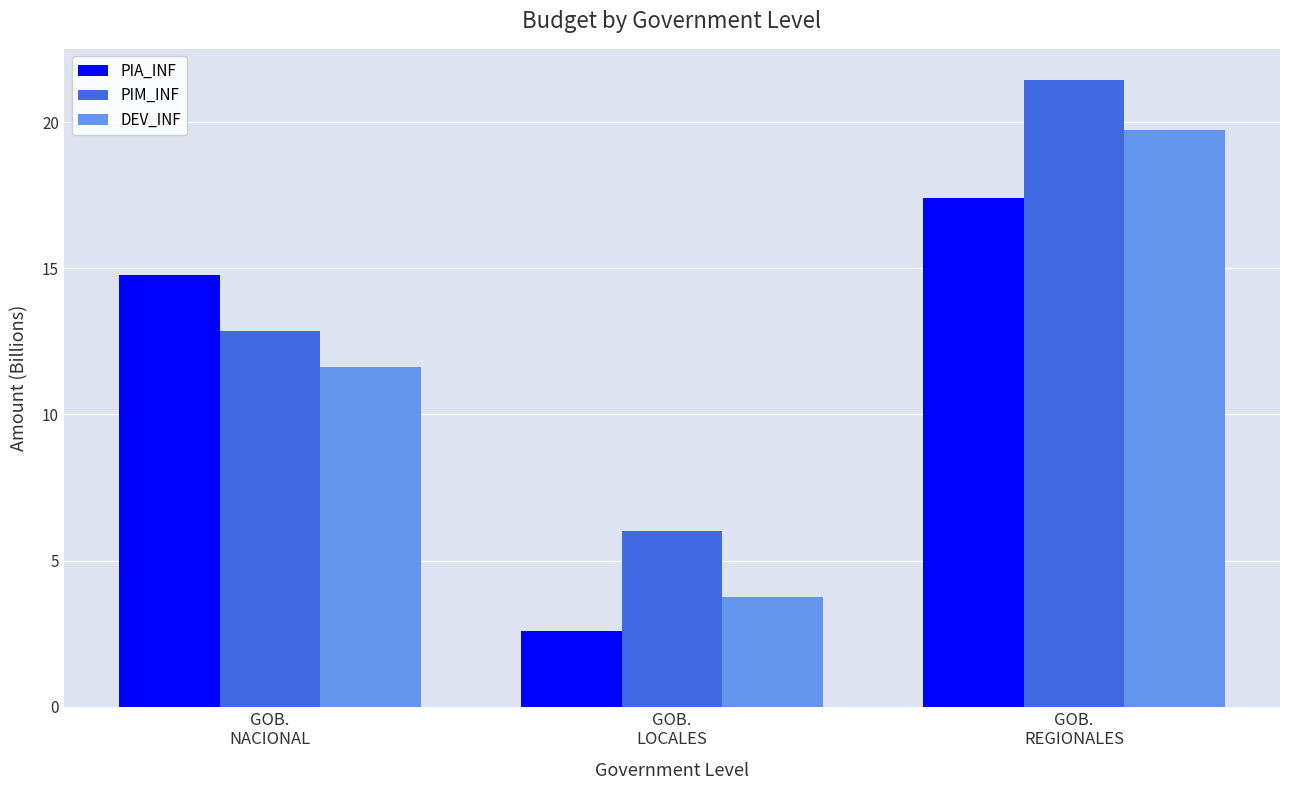

What is the label of the 3rd bar from the left?

GOB.
REGIONALES